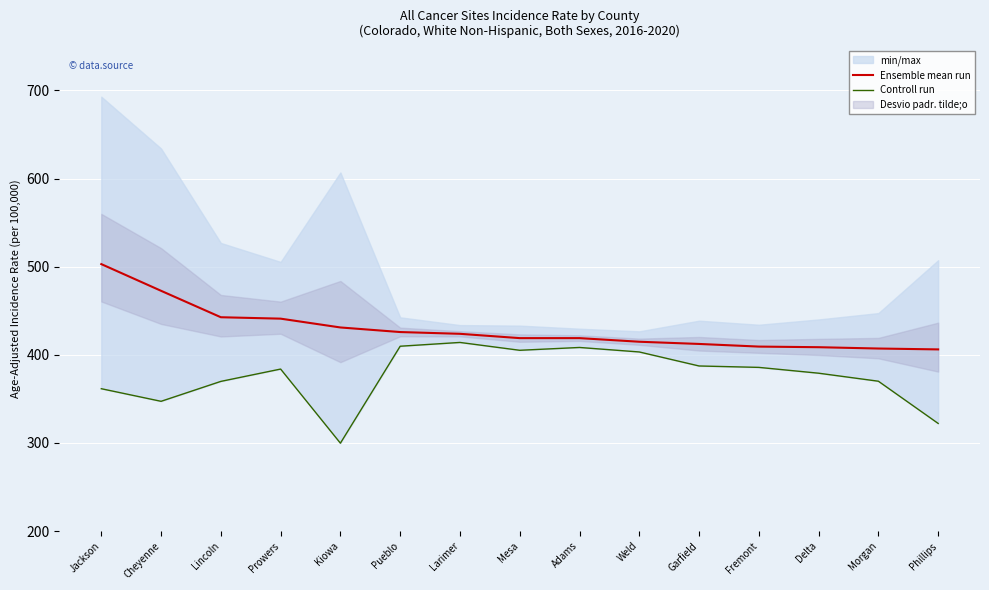

Which series has the largest total across all categories?

Ensemble mean run